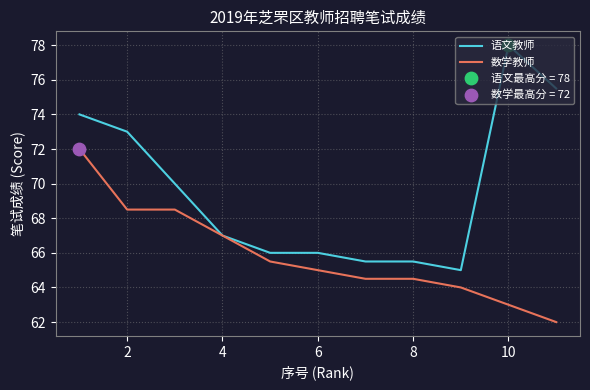

Rank the series by their average value, from highest to lowest.

语文教师, 数学教师